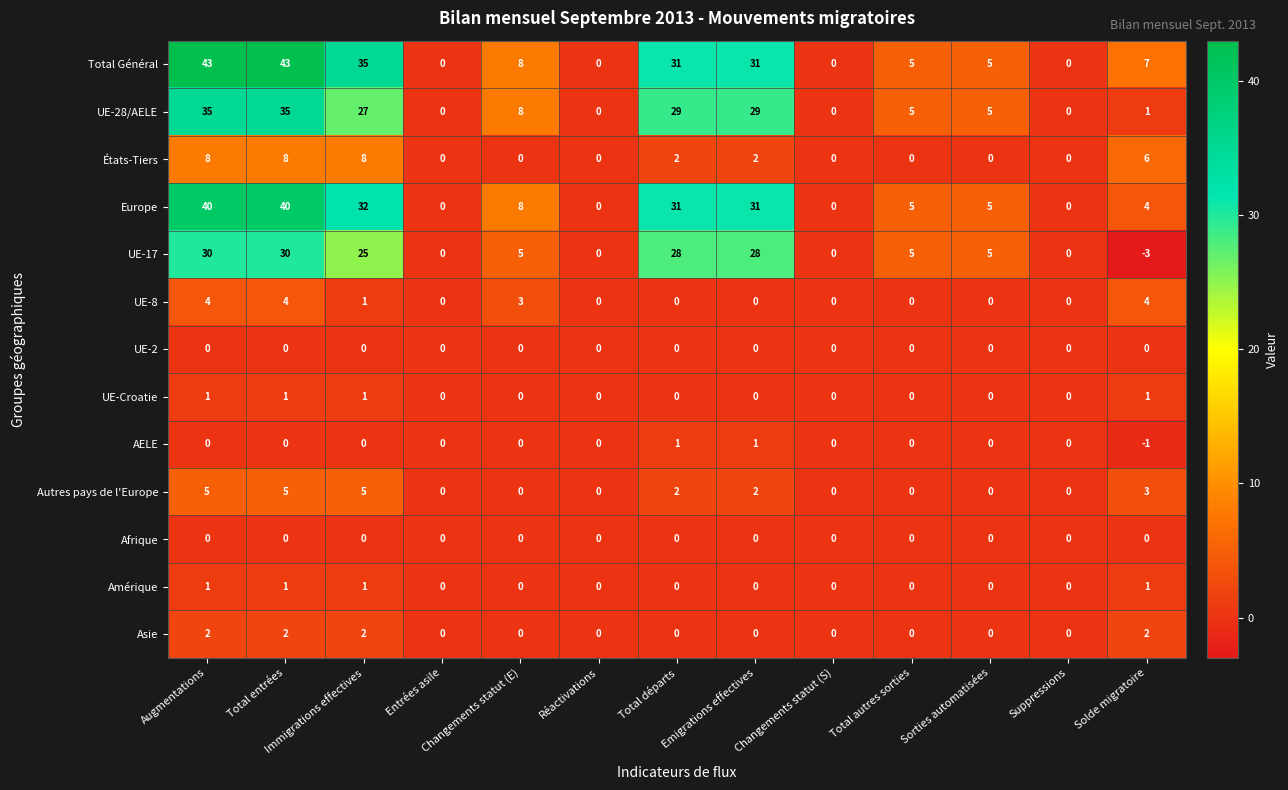

What is the smallest value displayed?

-3